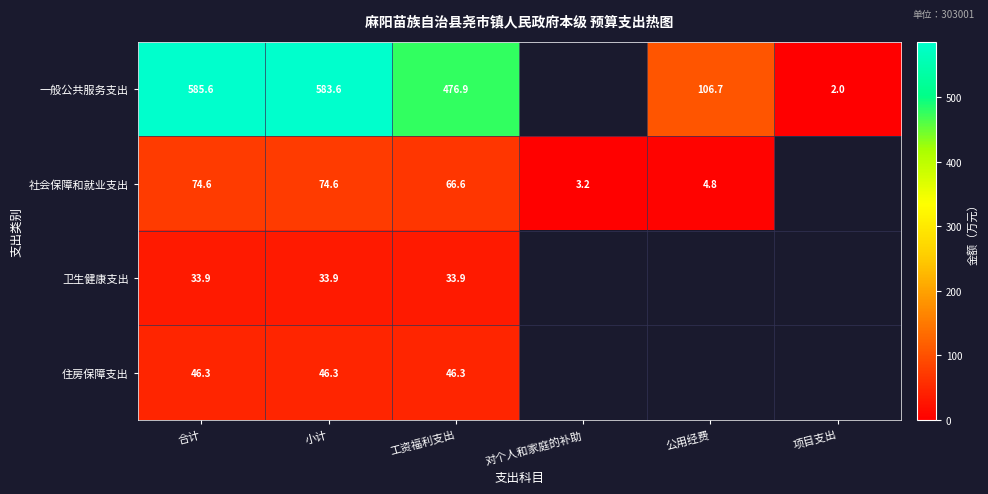

The value of 一般公共服务支出 at 项目支出 is 1.1. True or false?

False